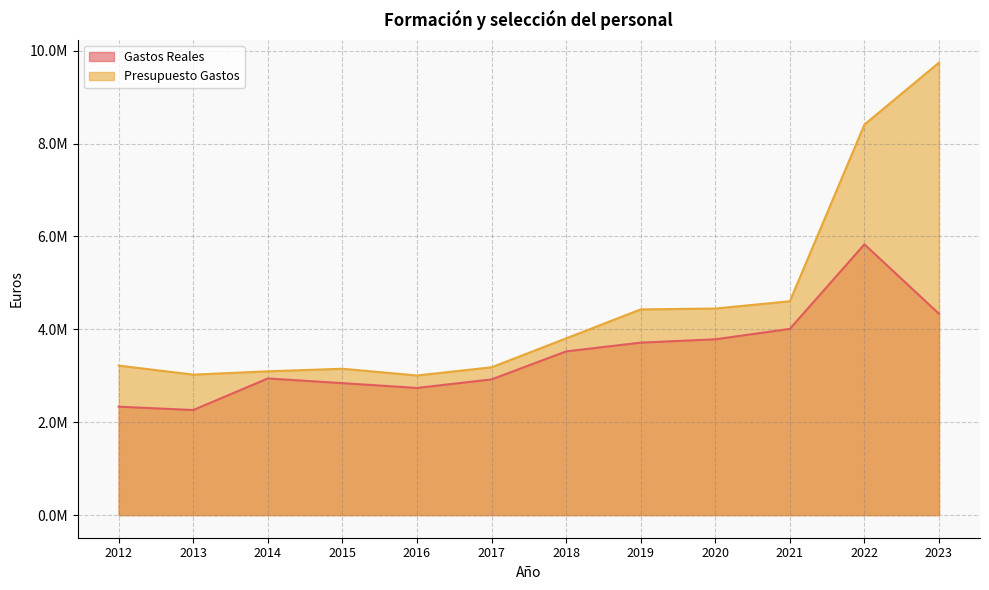

How many data points in Gastos Reales are less than 3524498?

6